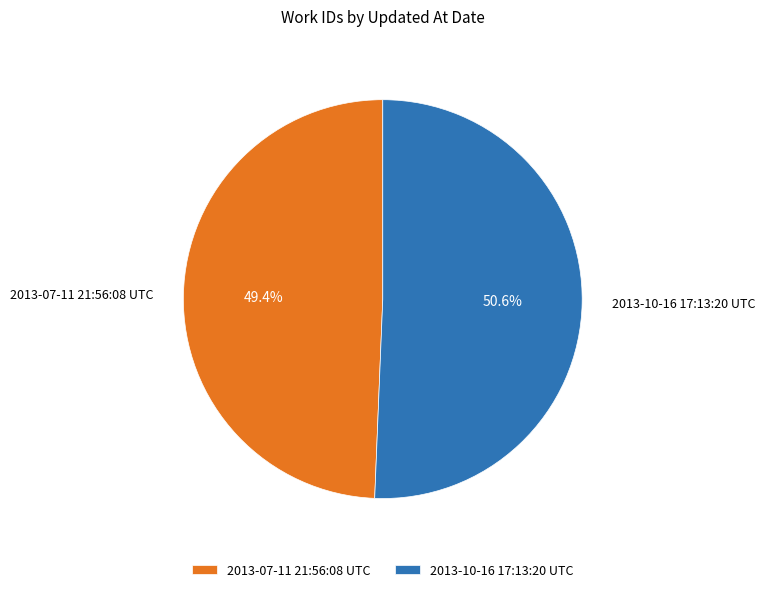

To the nearest percent, what is the difference between the 2013-07-11 21:56:08 UTC and 2013-10-16 17:13:20 UTC slice percentages?

1%